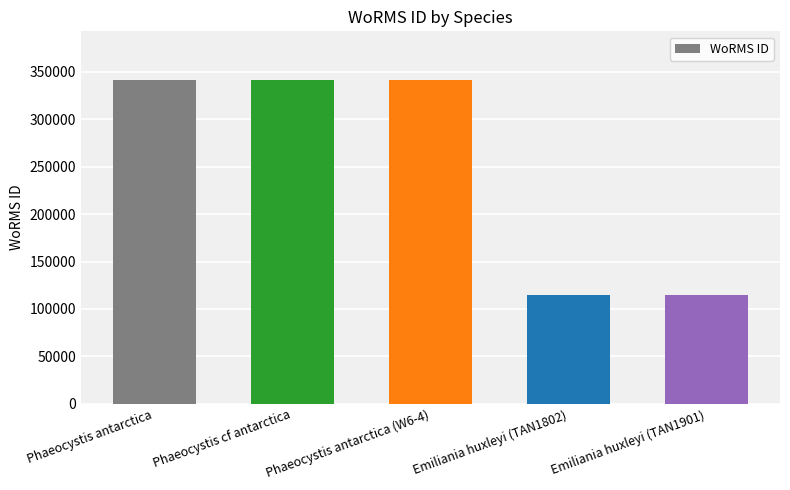

What is the label of the 5th bar from the right?

Phaeocystis antarctica